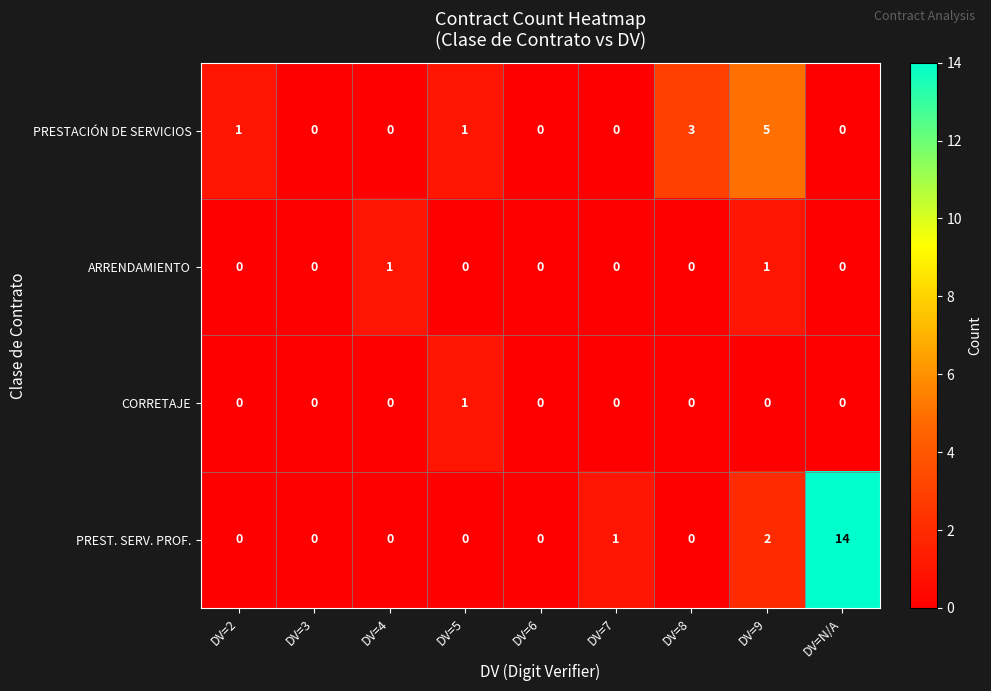

How many data points does each series have?

9